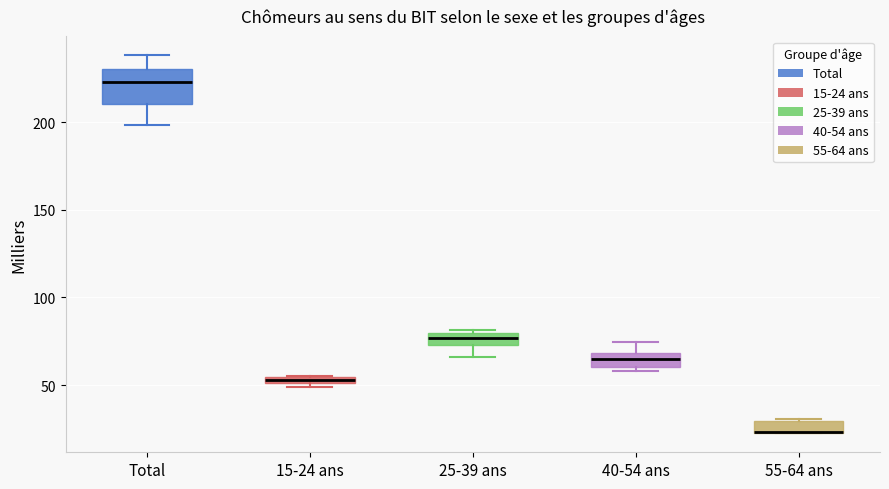

Comparing the boxes themselves (not the whiskers), which one is the tallest?

Total